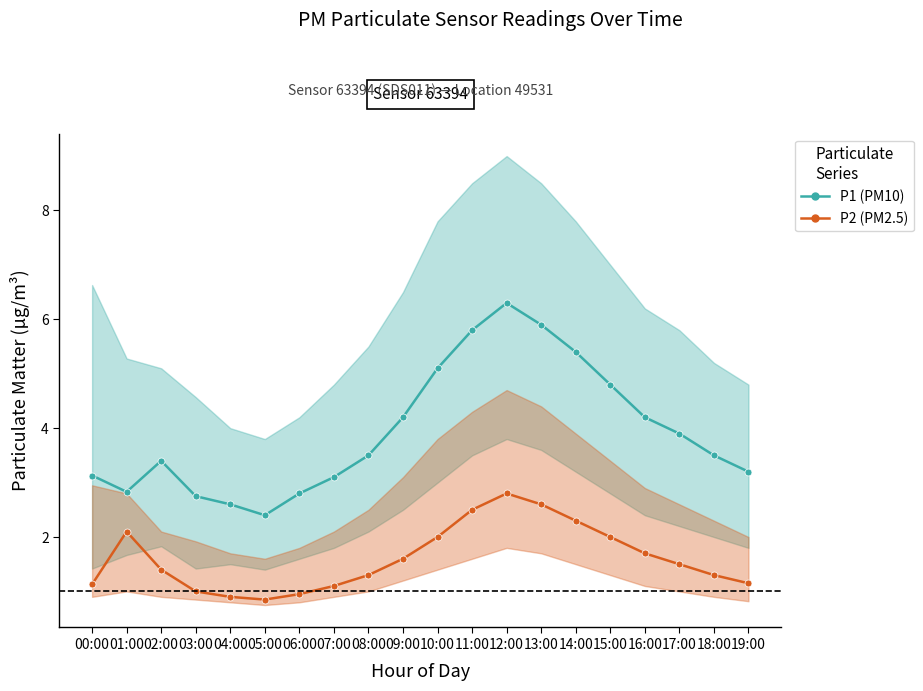

Where does the P2 (PM2.5) series first go above 1?

00:00